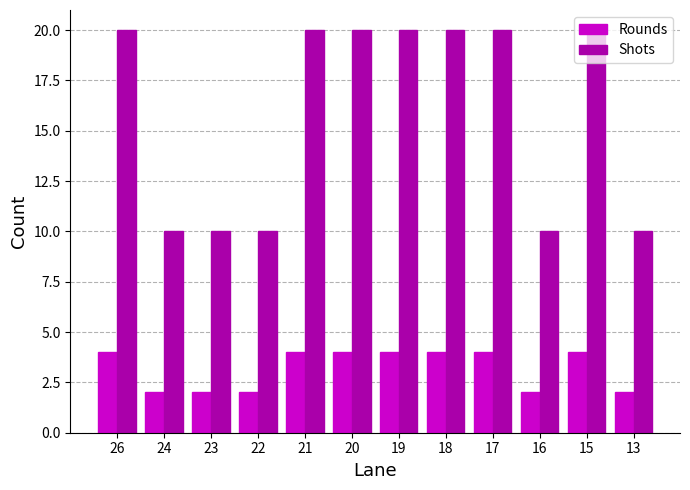

Rank the series by their maximum value, from highest to lowest.

Shots, Rounds